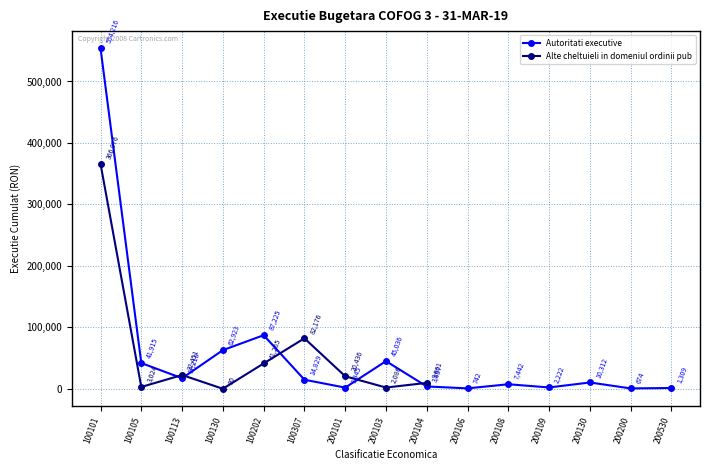

At which label does Autoritati executive first exceed 10312?

100101